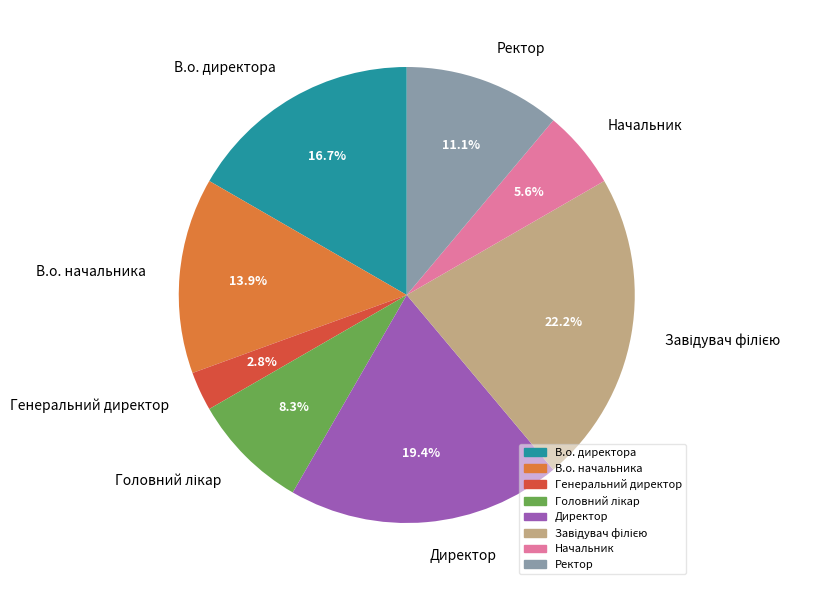

How much of the chart is everything except Директор?

80.6%